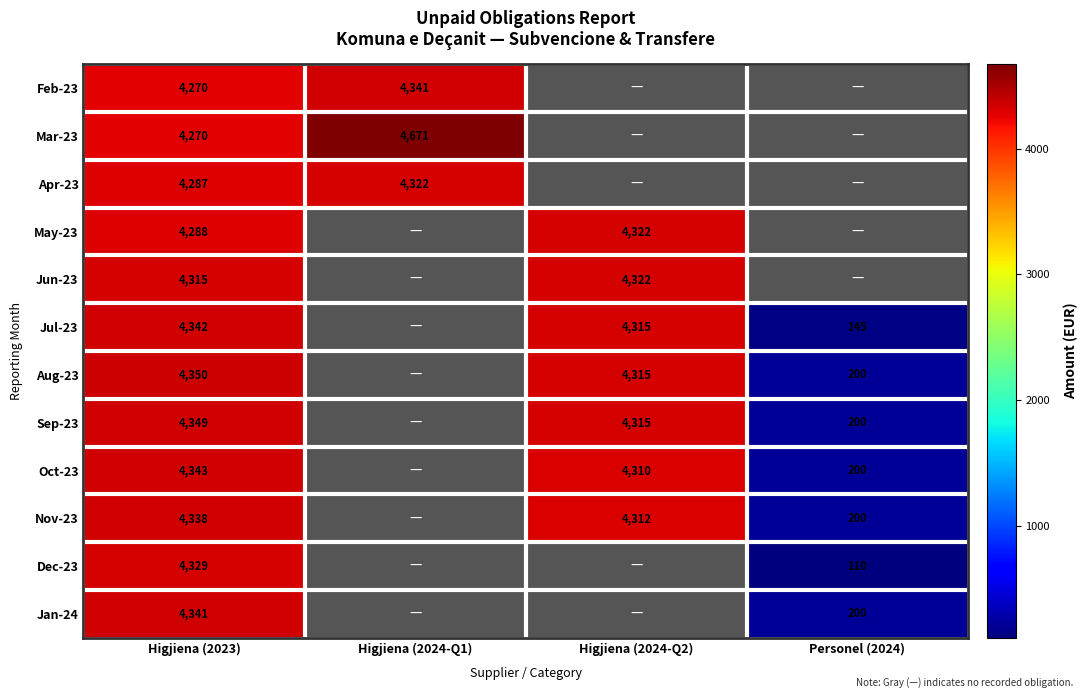

What is the total value across all series at Personel (2024)?

1255.0